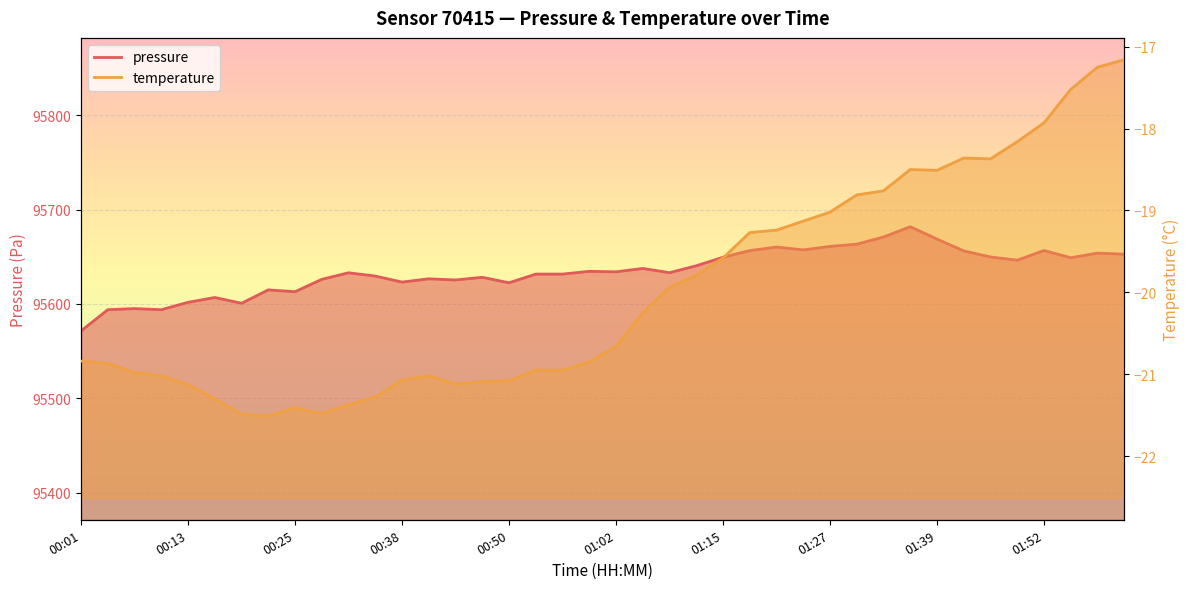

At which category does the chart reach its minimum across all series?

00:01